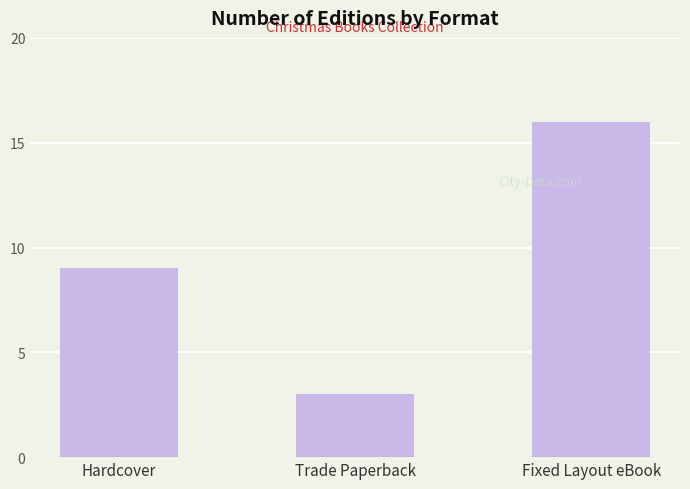

Which label corresponds to the smallest value in the chart?

Trade Paperback